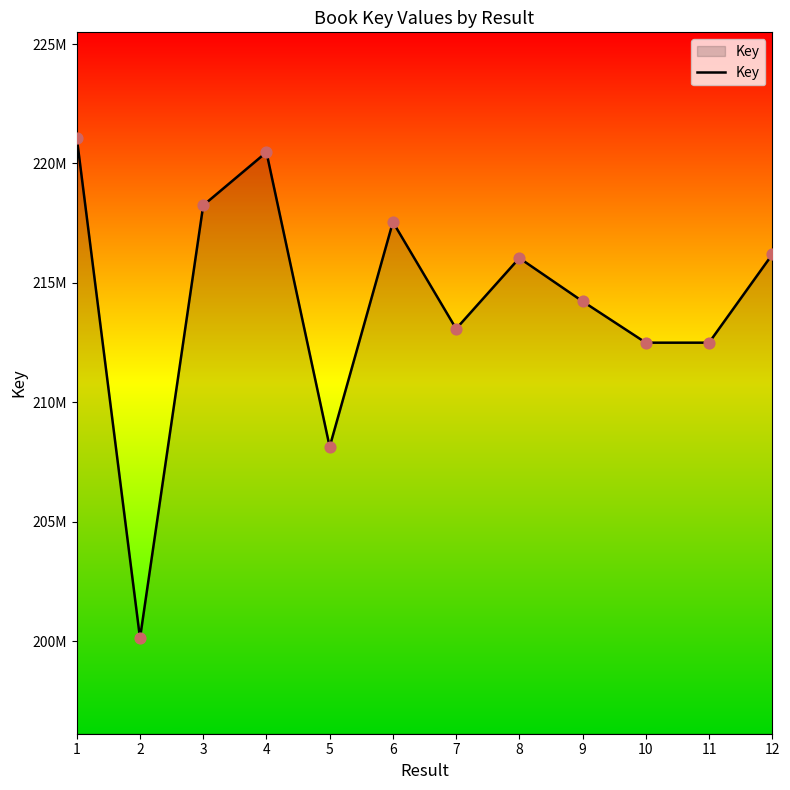

What is the change in value from 5 to 8?

+7902977